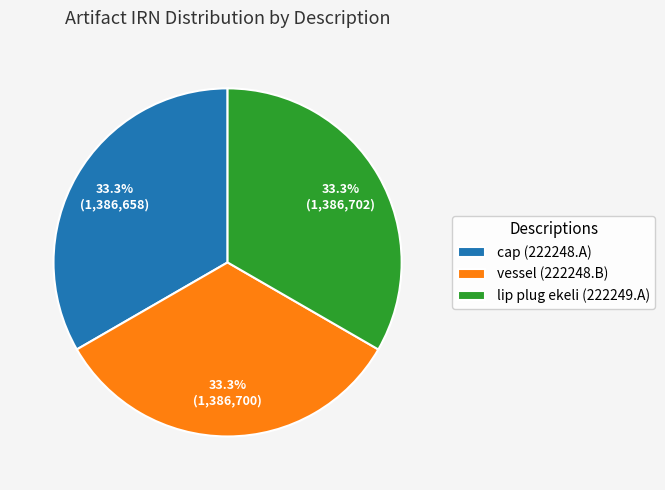

Approximately how many times larger is the value at lip plug ekeli (222249.A) compared to cap (222248.A)?

1.0